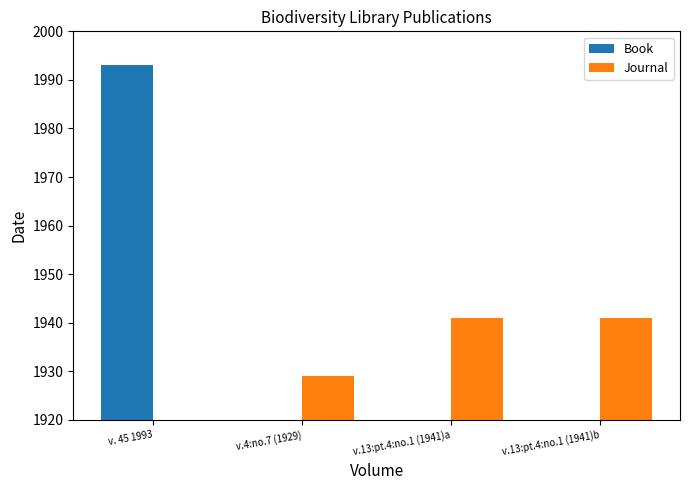

How many distinct data groups are displayed?

2